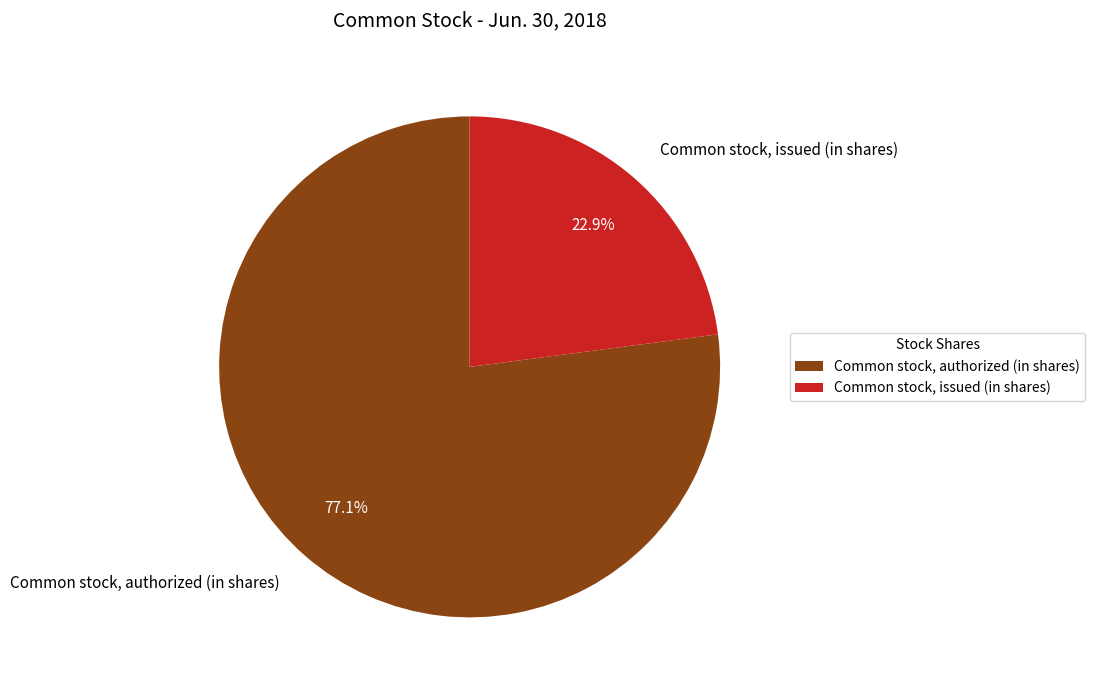

To the nearest percent, what is the difference between the Common stock, issued (in shares) and Common stock, authorized (in shares) slice percentages?

54%